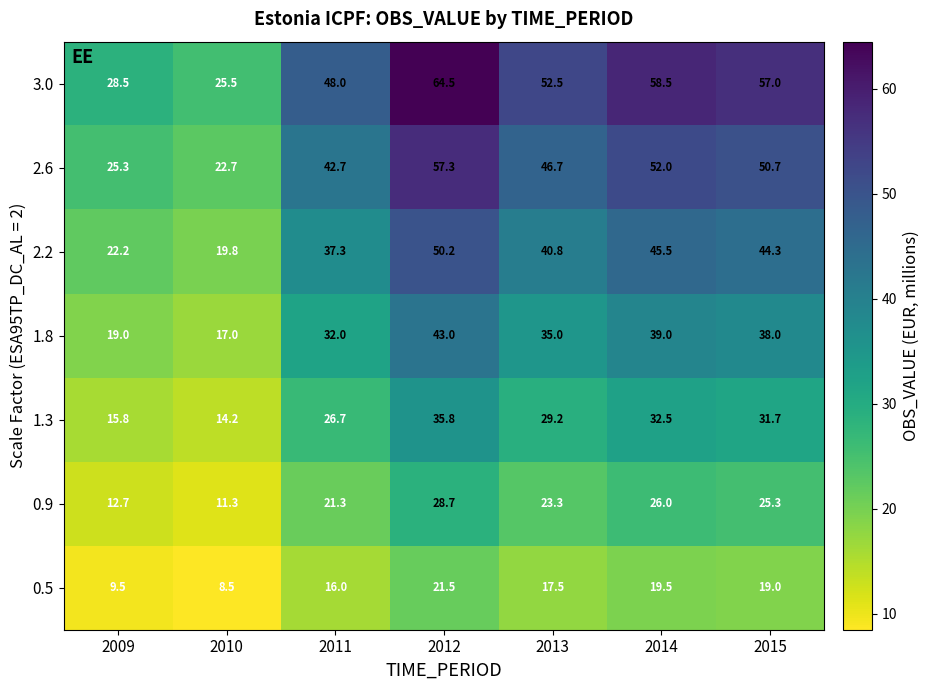

At how many categories does at least one series exceed 39?

5